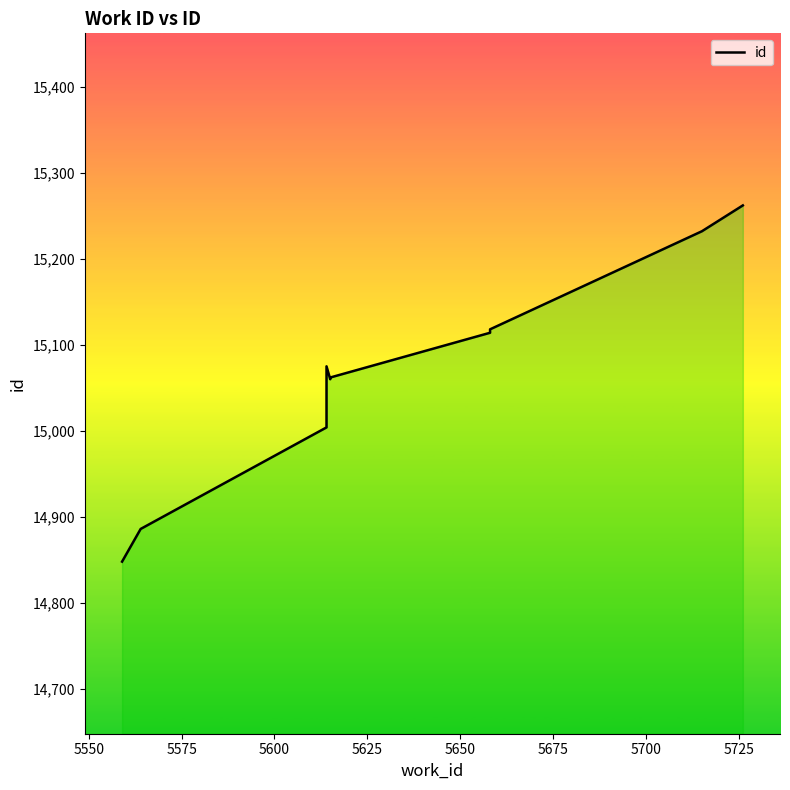

What is the ratio of the value at 5550 to the value at 5575?

1.0